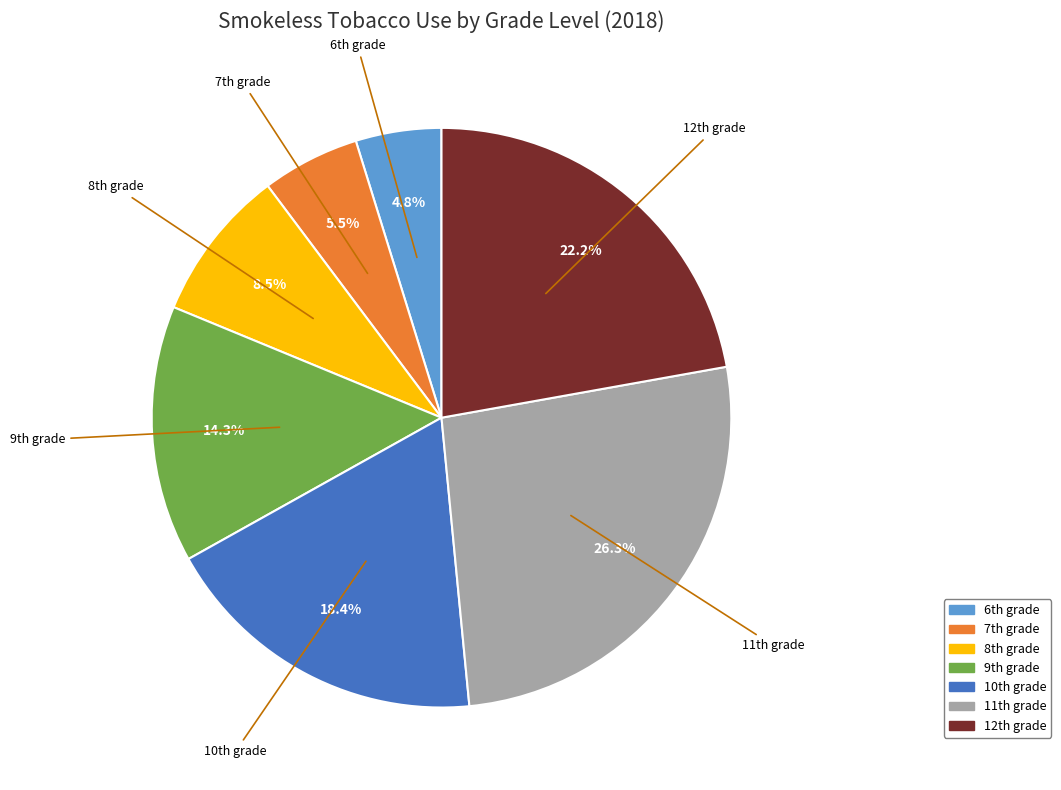

Count the number of slices in the pie.

7